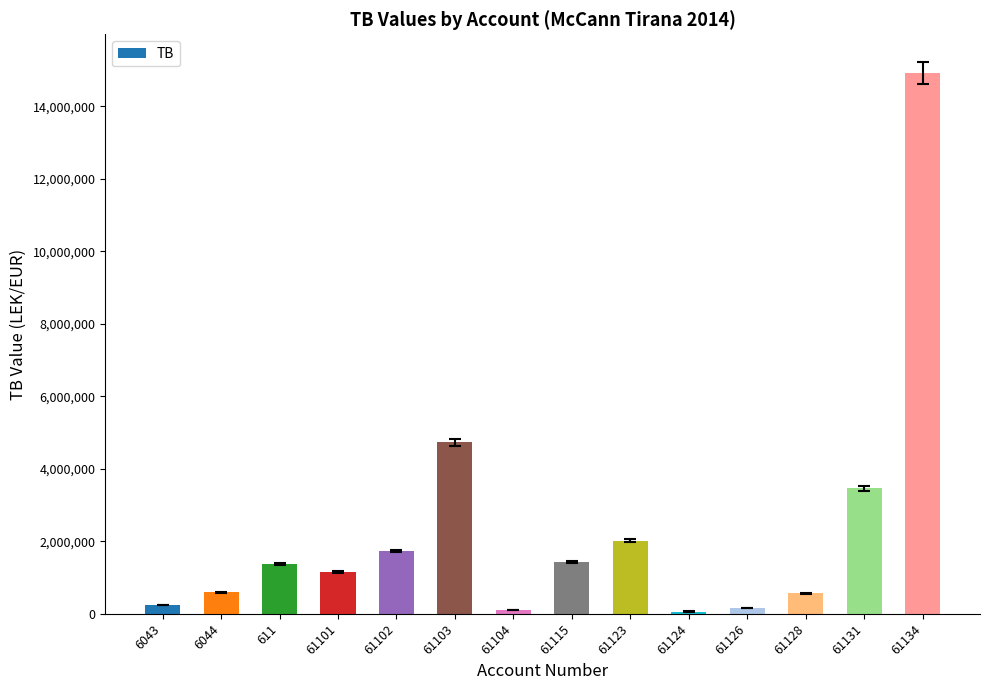

What is the maximum value shown in the chart?

14931158.8